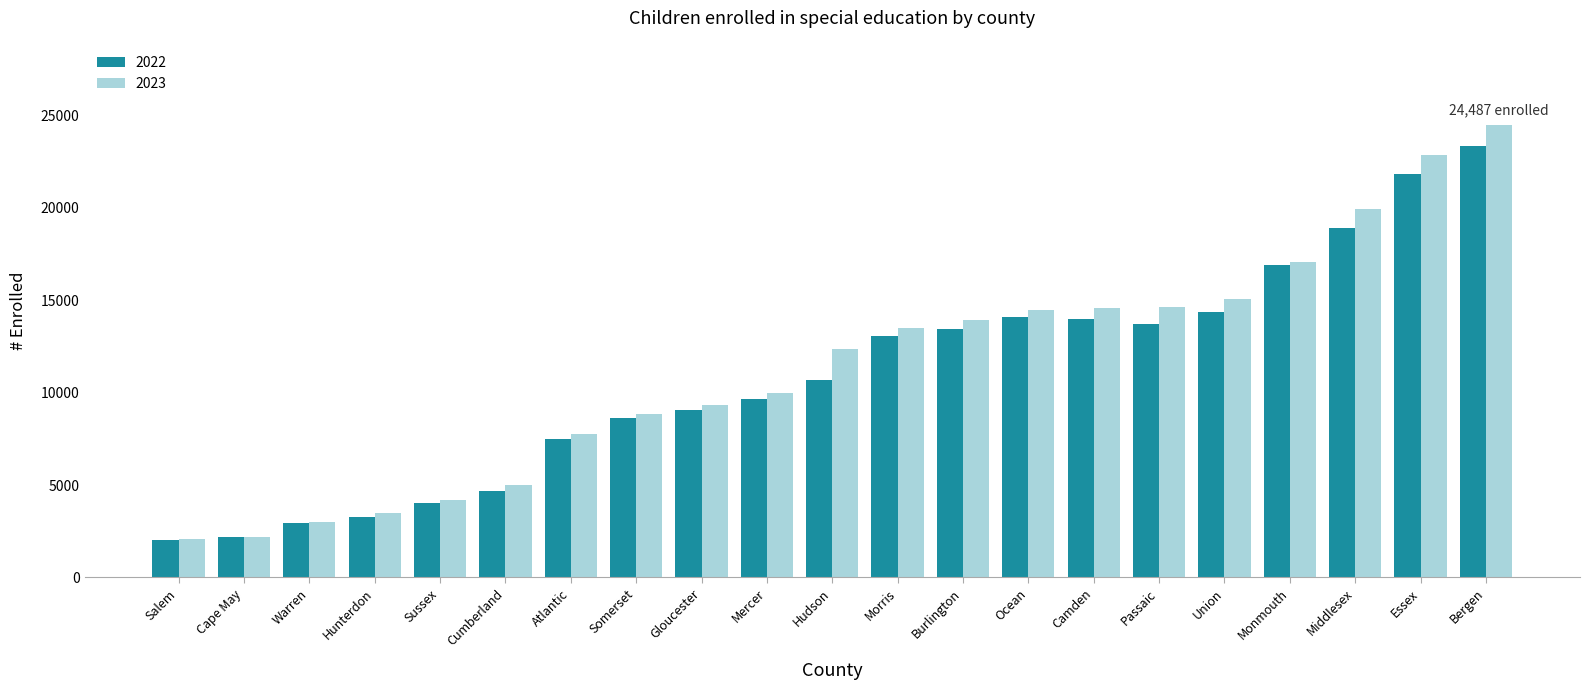

Which category has the highest value in the 2022 series?

Bergen